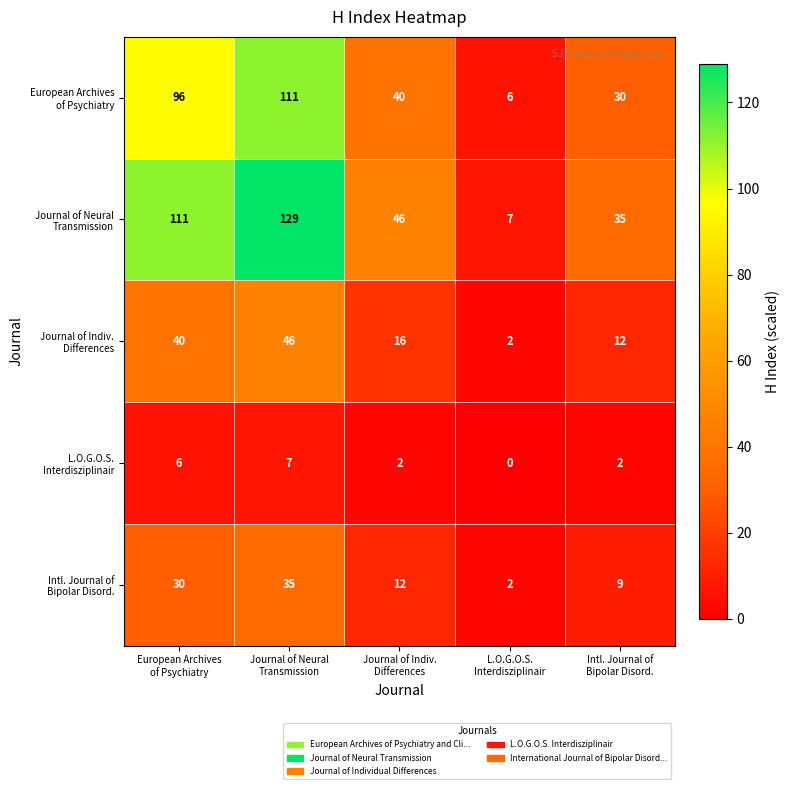

Count the number of categories in the chart.

5